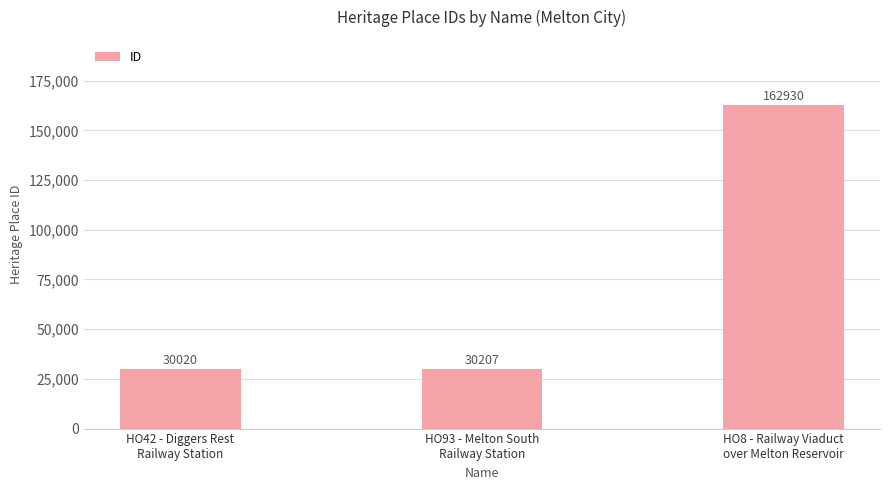

Are the bars horizontal?

No